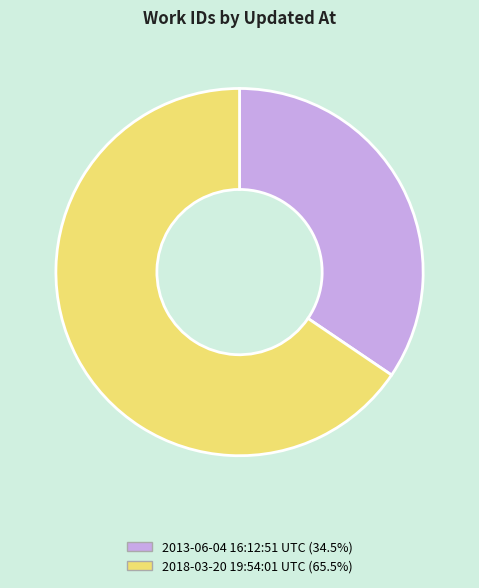

Combined, do 2018-03-20 19:54:01 UTC (65.5%) and 2013-06-04 16:12:51 UTC (34.5%) account for over 50%?

Yes